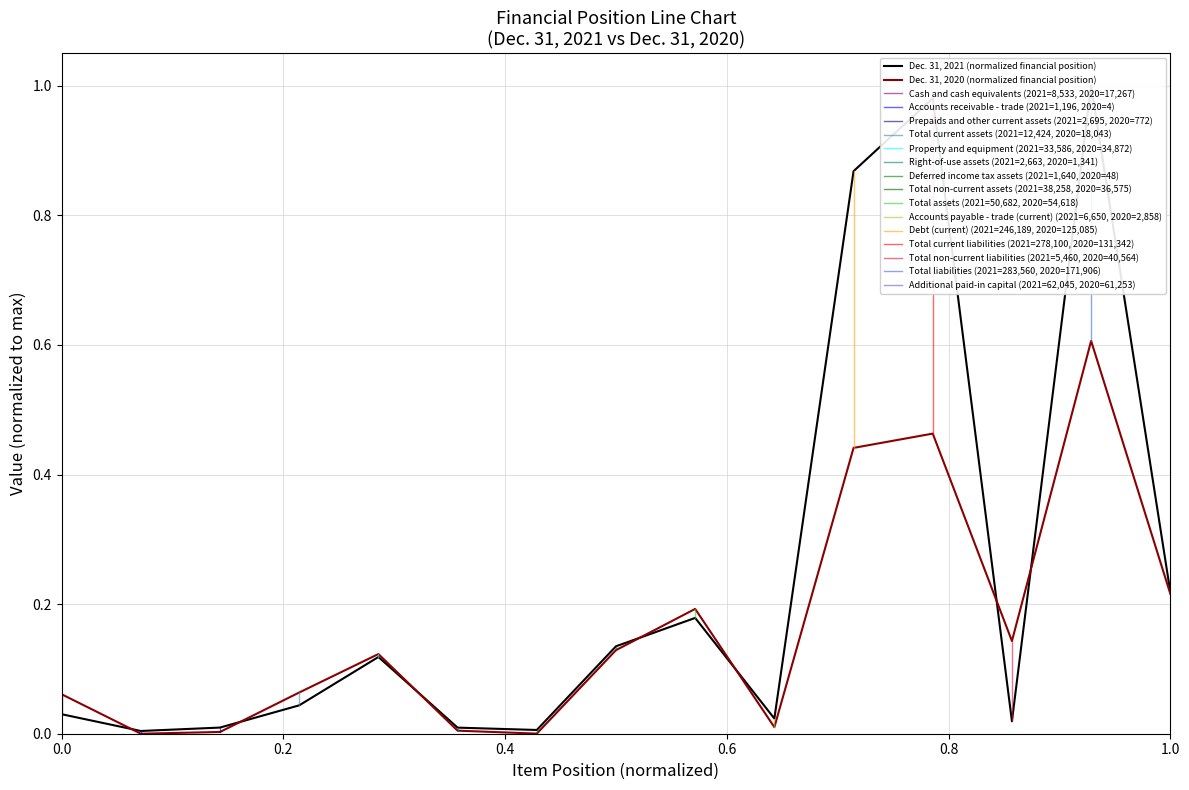

Between which two adjacent categories do Dec. 31, 2021 and Dec. 31, 2020 first intersect?

Cash and cash equivalents and Accounts receivable - trade